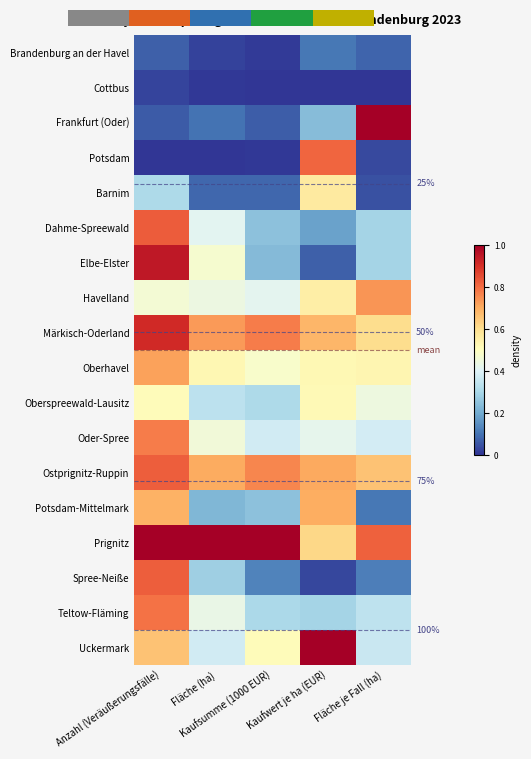

Is it true that Oberhavel equals 0.7 at Anzahl (Veräußerungsfälle)?

True